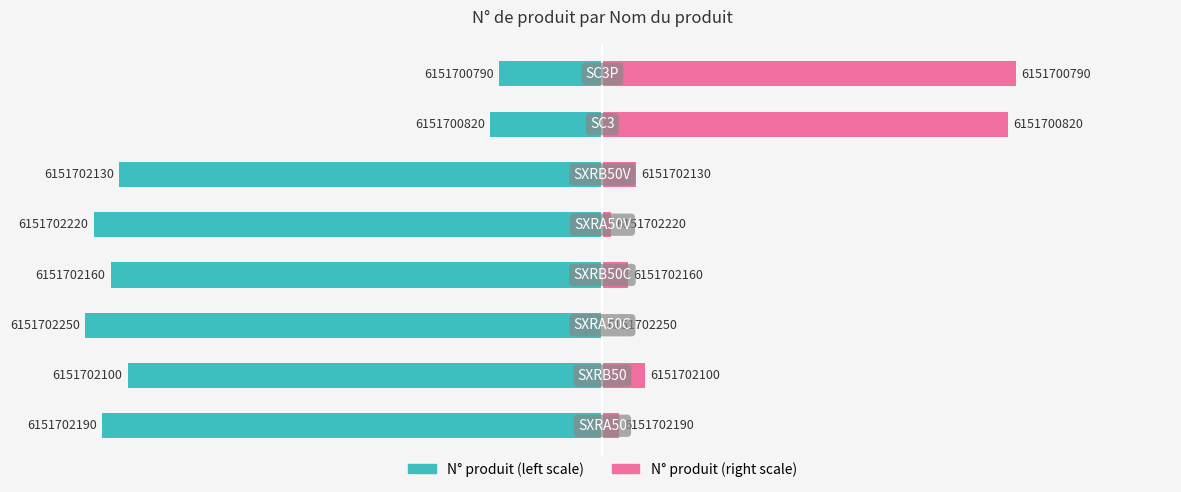

What is the highest value of the N° produit (right) series?

80.0